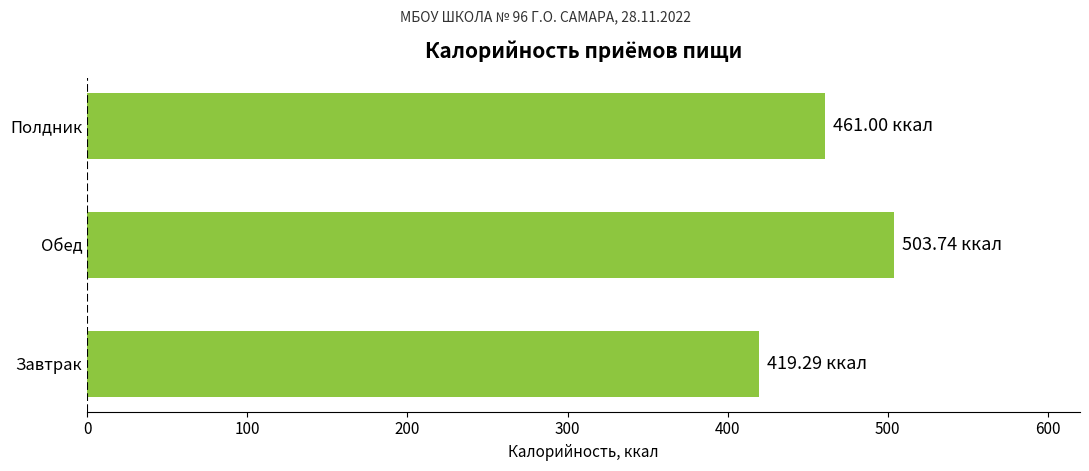

Which label corresponds to the smallest value in the chart?

Завтрак